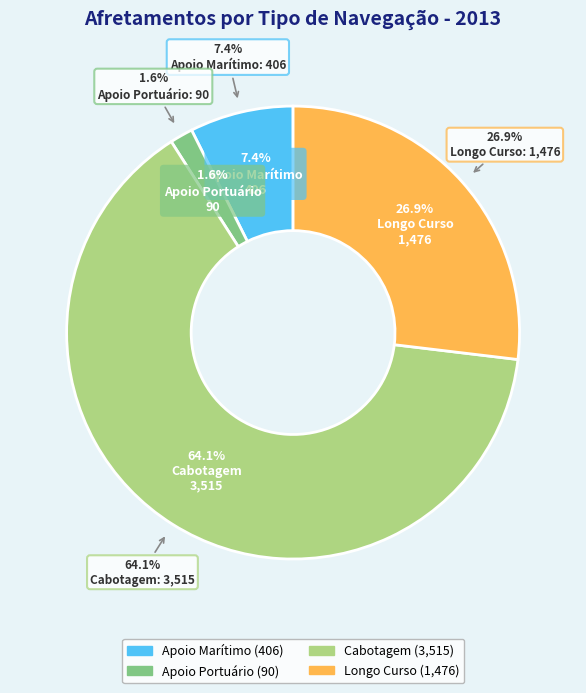

Which slice represents more than half of the pie?

Cabotagem